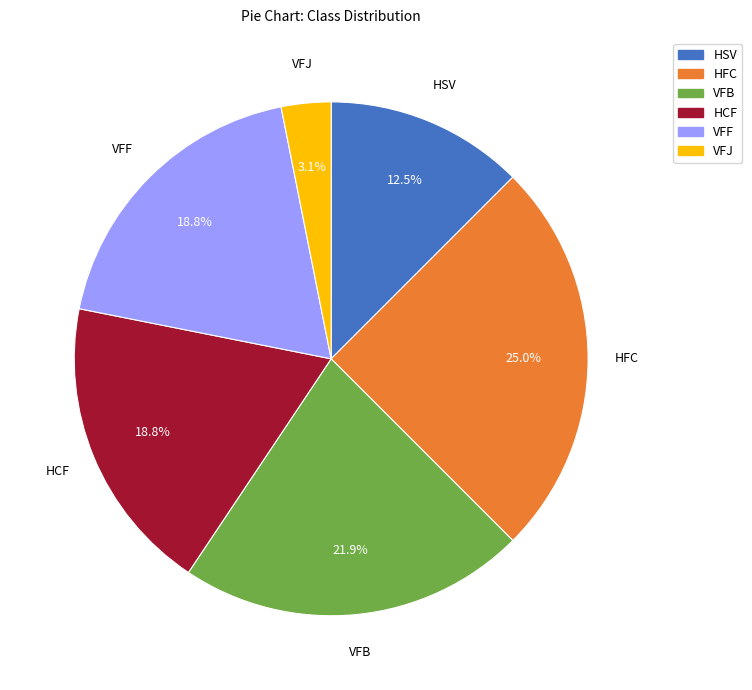

Which category has the smallest portion of the pie?

VFJ